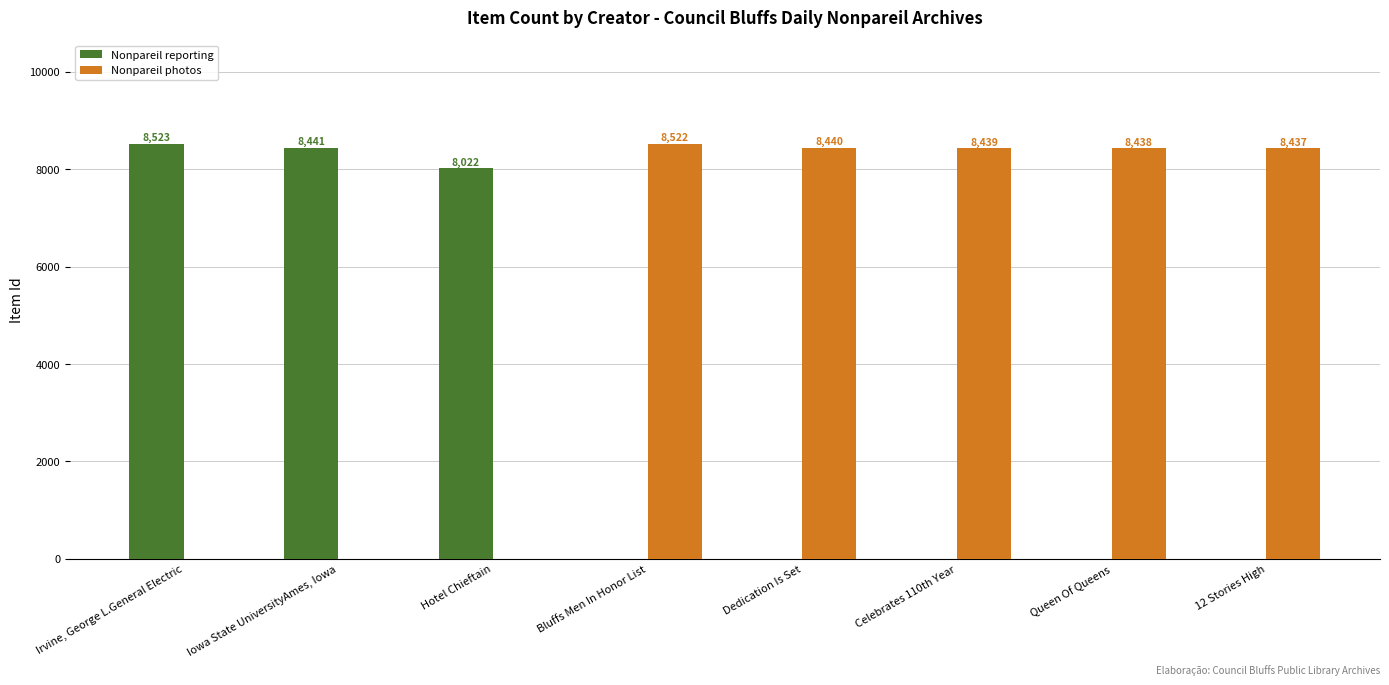

The value of Nonpareil reporting at 12 Stories High is 0. True or false?

True